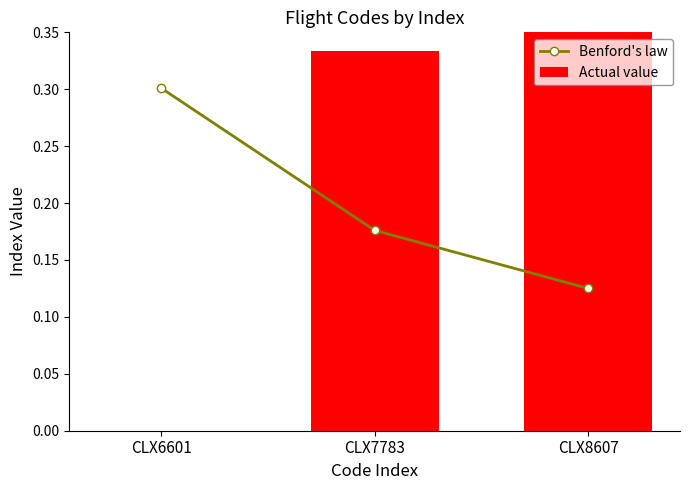

Rank the series by their maximum value, from highest to lowest.

Actual value, Benford's law